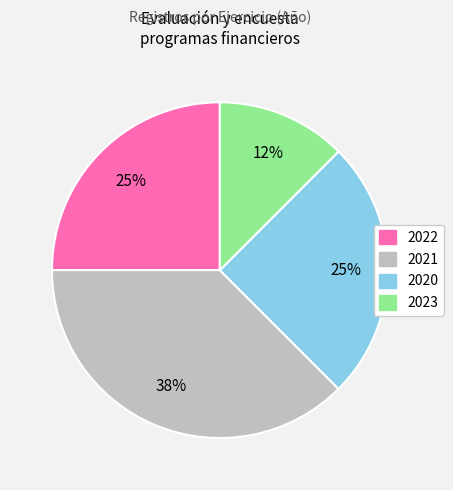

Which category has the smallest portion of the pie?

2023